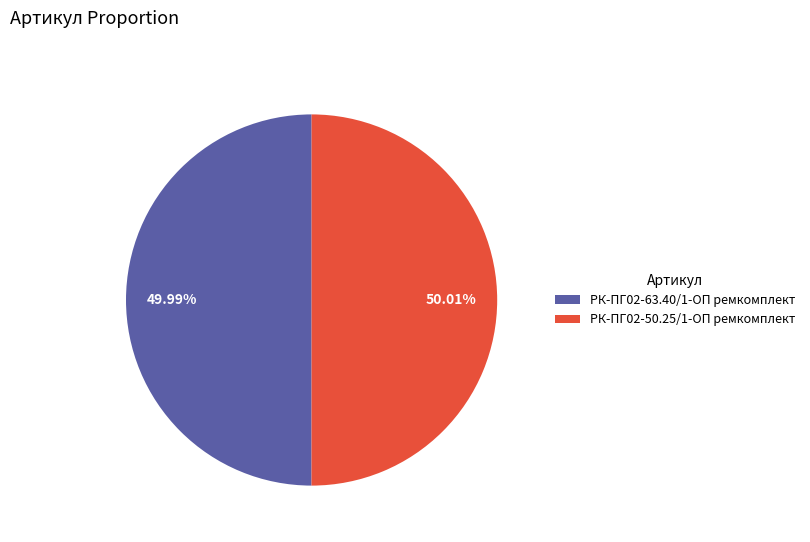

The РК-ПГ02-63.40/1-ОП ремкомплект slice represents 36% of the pie. True or false?

False